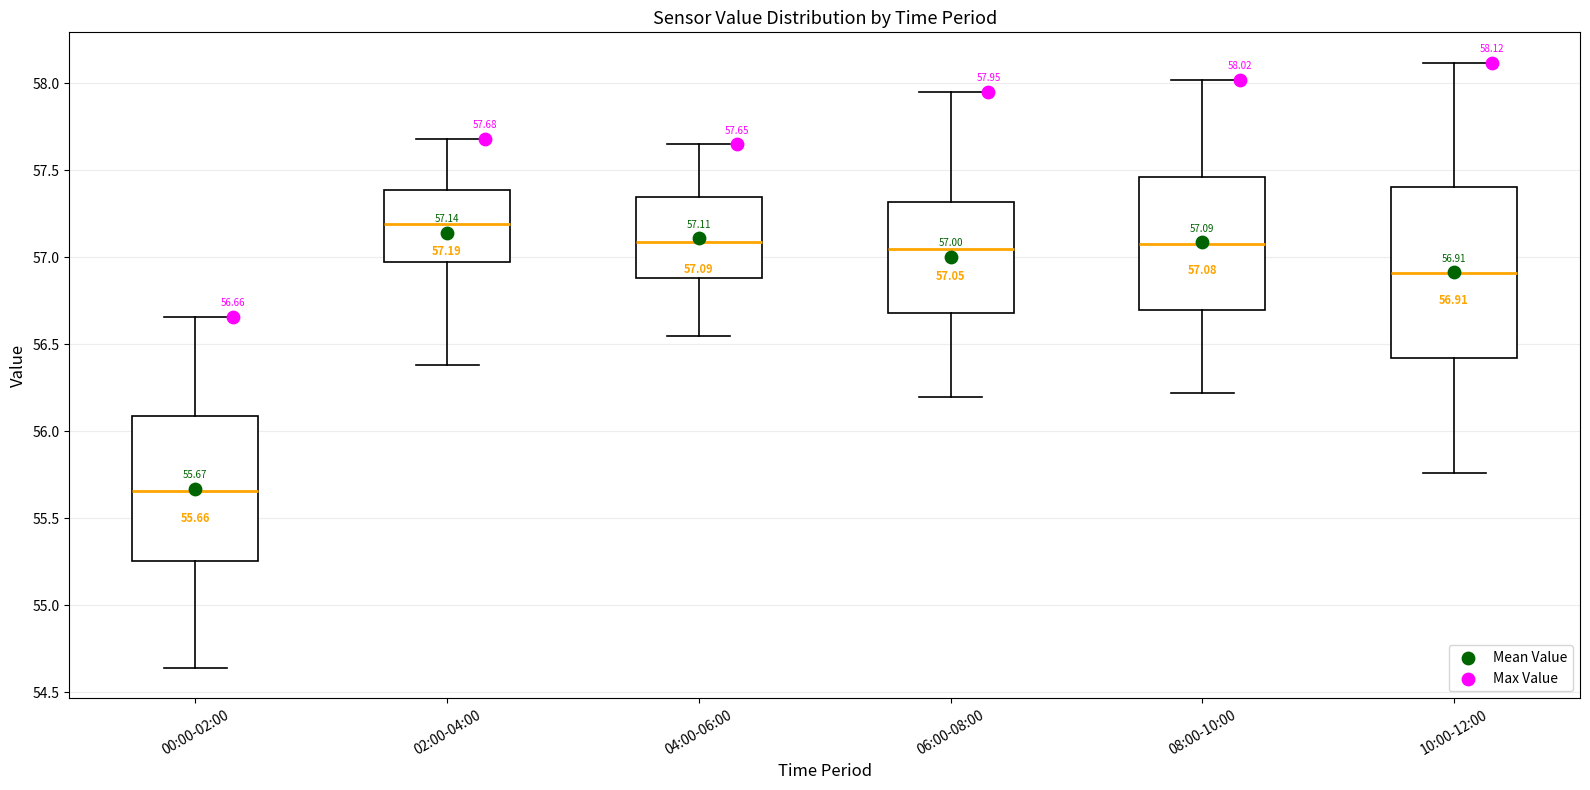

Which box has the highest median line?

02:00-04:00